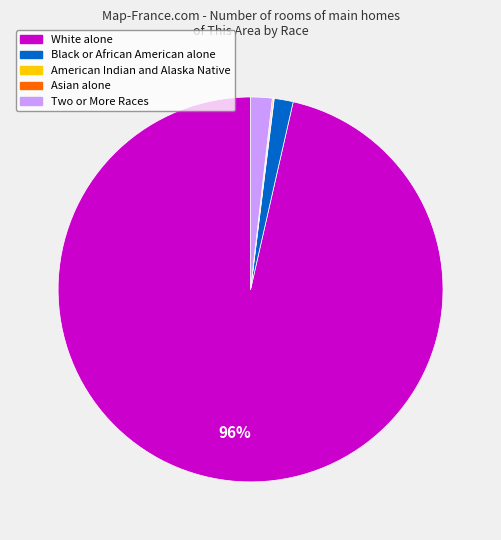

The White alone slice represents 90% of the pie. True or false?

False